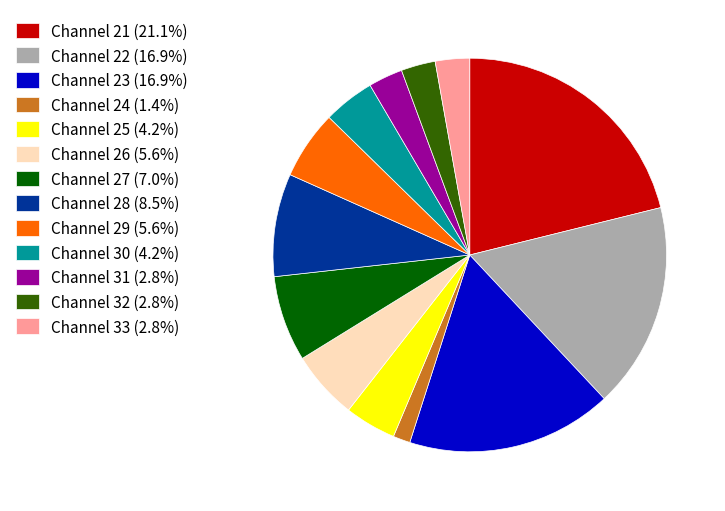

Is there a majority slice in this chart?

No